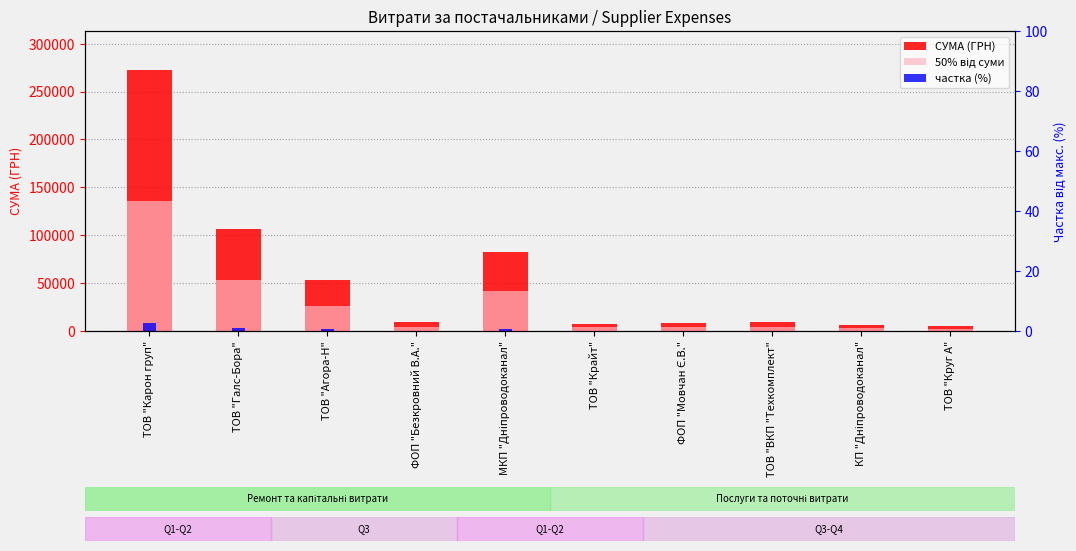

What is the label of the 10th bar from the right?

ТОВ "Карон груп"